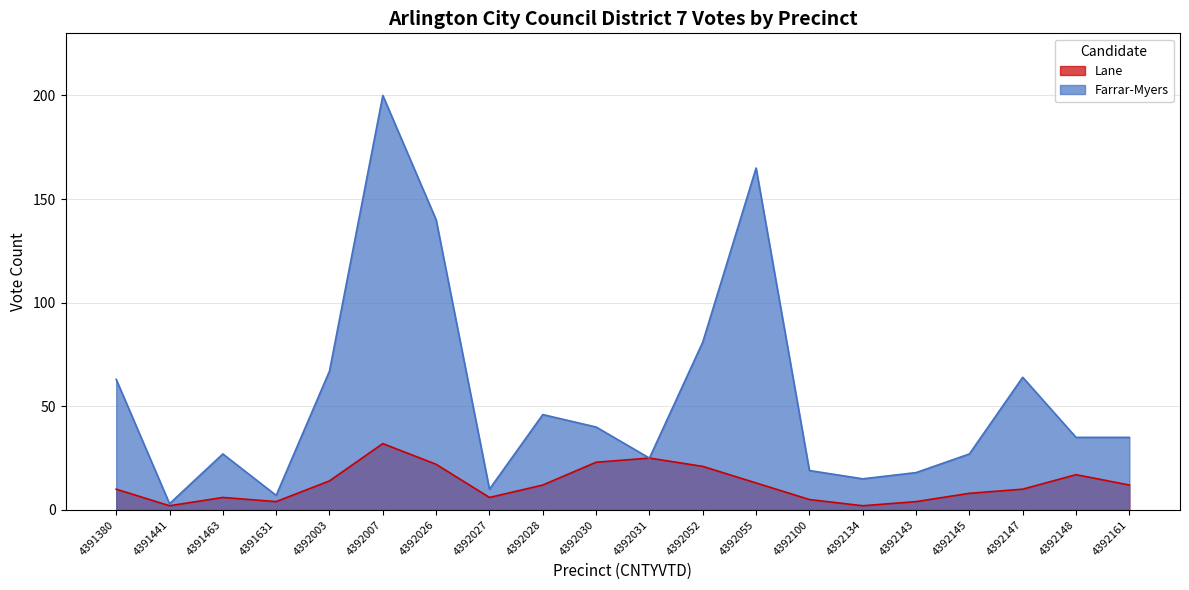

Between 4391441 and 4392031, which series saw the biggest shift?

Lane